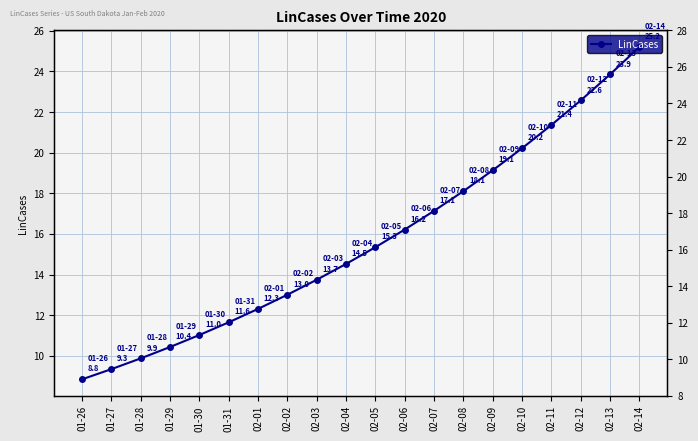

List the labels in order of value, smallest first.

01-26, 01-27, 01-28, 01-29, 01-30, 01-31, 02-01, 02-02, 02-03, 02-04, 02-05, 02-06, 02-07, 02-08, 02-09, 02-10, 02-11, 02-12, 02-13, 02-14